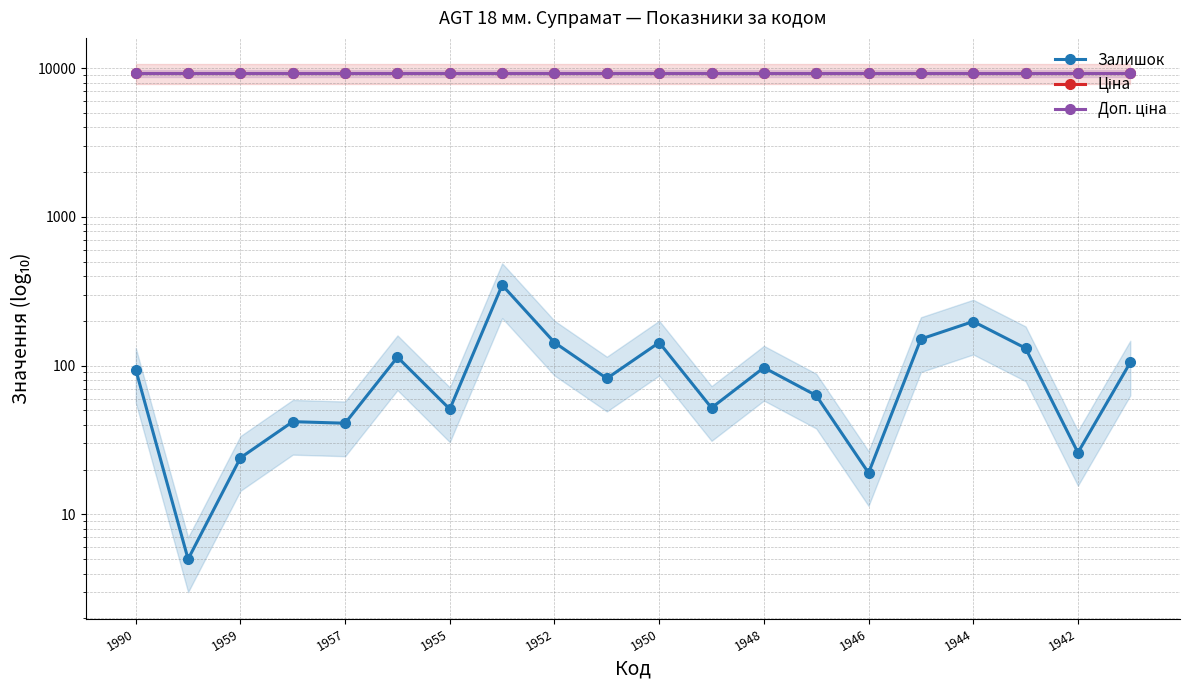

What position from the left is 1959?

3